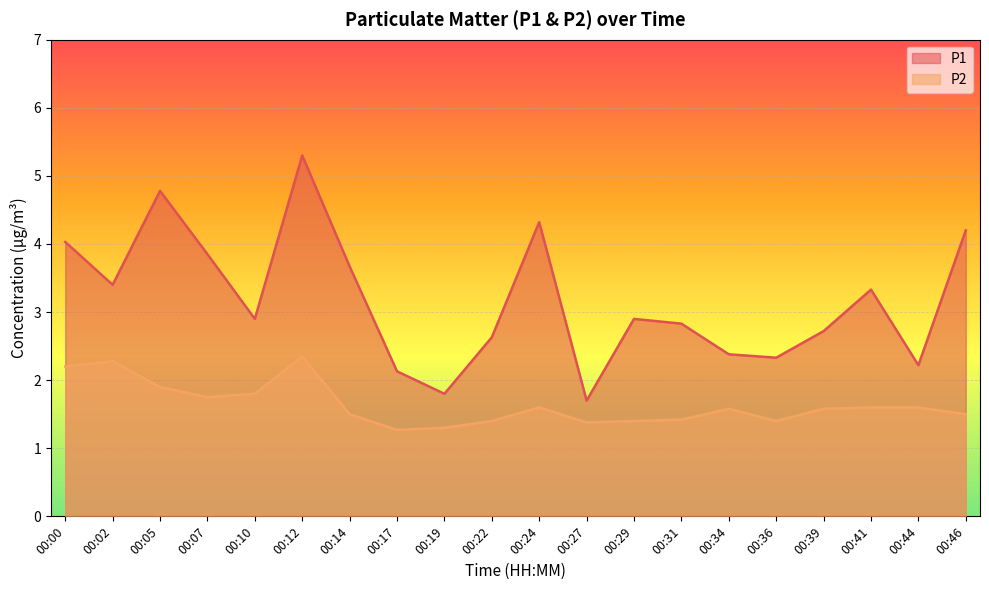

How many interior local valleys does the P2 series have?

4